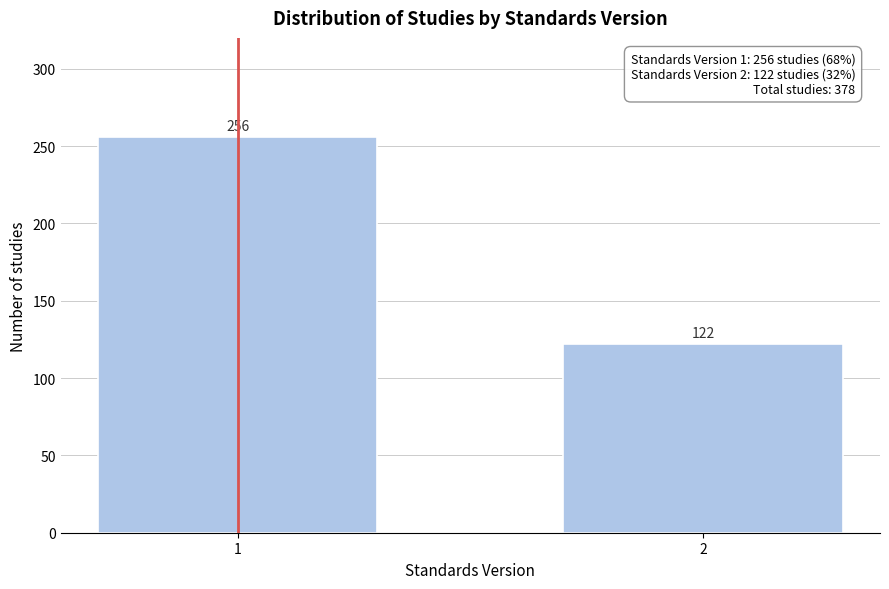

Reading left to right, transcribe all the data shown in this chart.

1=256	2=122